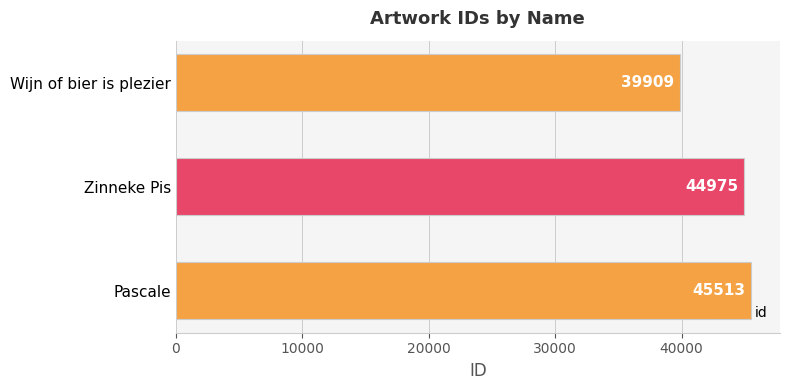

Rank the categories by value from highest to lowest.

Pascale, Zinneke Pis, Wijn of bier is plezier